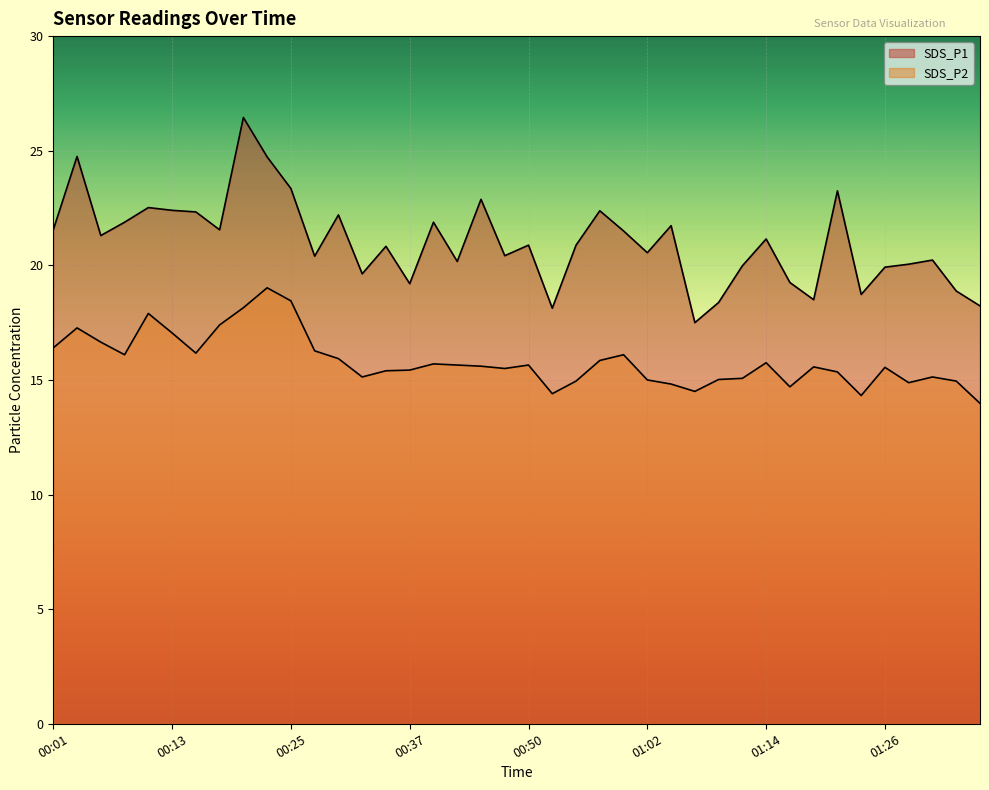

Reading right to left, transcribe all the data shown in this chart.

SDS_P1: 18.2	18.9	20.2	20.1	19.9	18.7	23.2	18.5	19.2	21.1	20.0	18.4	17.5	21.7	20.6	21.5	22.4	20.9	18.1	20.9	20.4	22.9	20.2	21.9	19.2	20.8	19.6	22.2	20.4	23.4	24.7	26.4	21.6	22.3	22.4	22.5	21.9	21.3	24.8	21.6
SDS_P2: 14.0	14.9	15.1	14.9	15.6	14.3	15.3	15.6	14.7	15.8	15.1	15.0	14.5	14.8	15.0	16.1	15.8	14.9	14.4	15.7	15.5	15.6	15.7	15.7	15.4	15.4	15.1	15.9	16.3	18.4	19.0	18.1	17.4	16.2	17.1	17.9	16.1	16.6	17.3	16.4